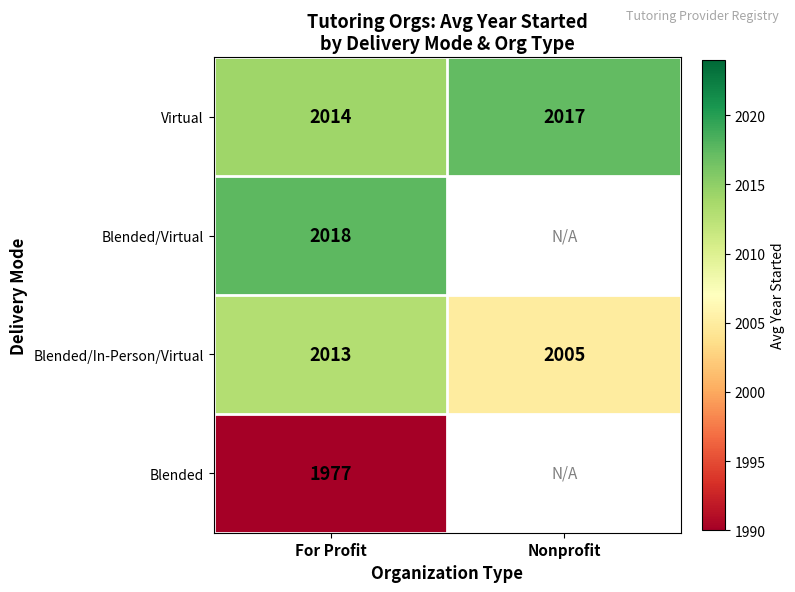

At which label does Virtual reach its minimum?

For Profit